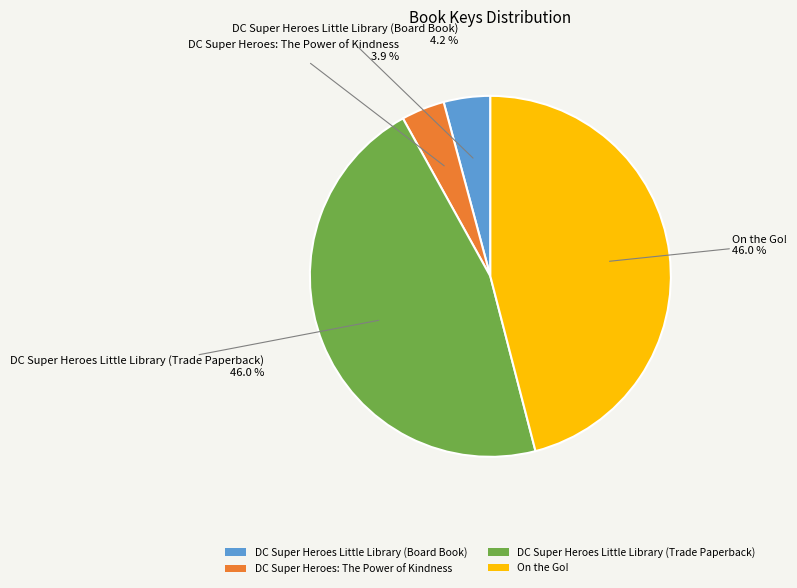

Approximately how many times larger is the value at On the Go! compared to DC Super Heroes Little Library (Board Book)?

11.0